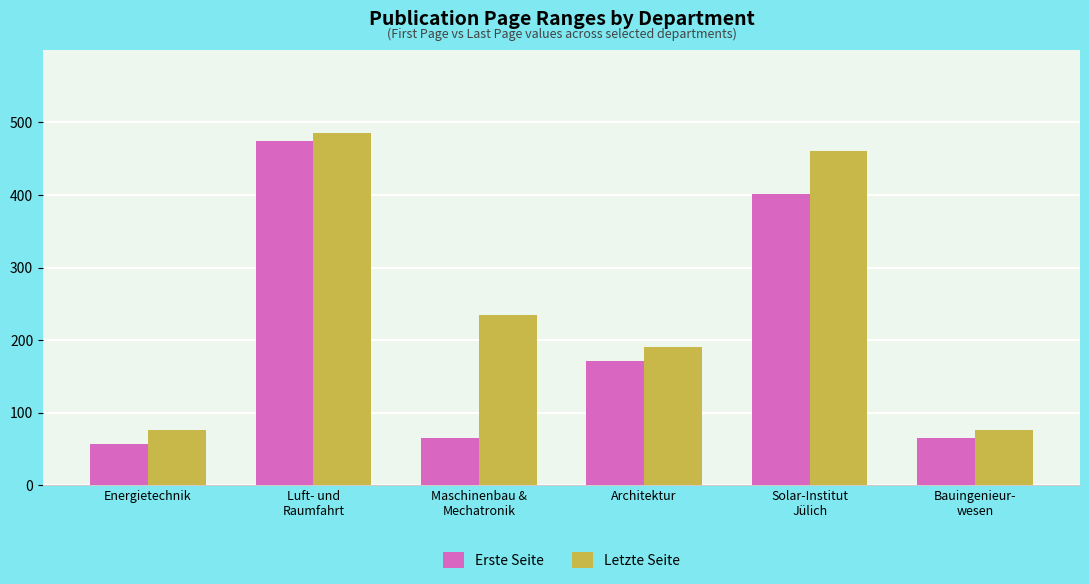

At which category is the sum across all series the highest?

Luft- und
Raumfahrt